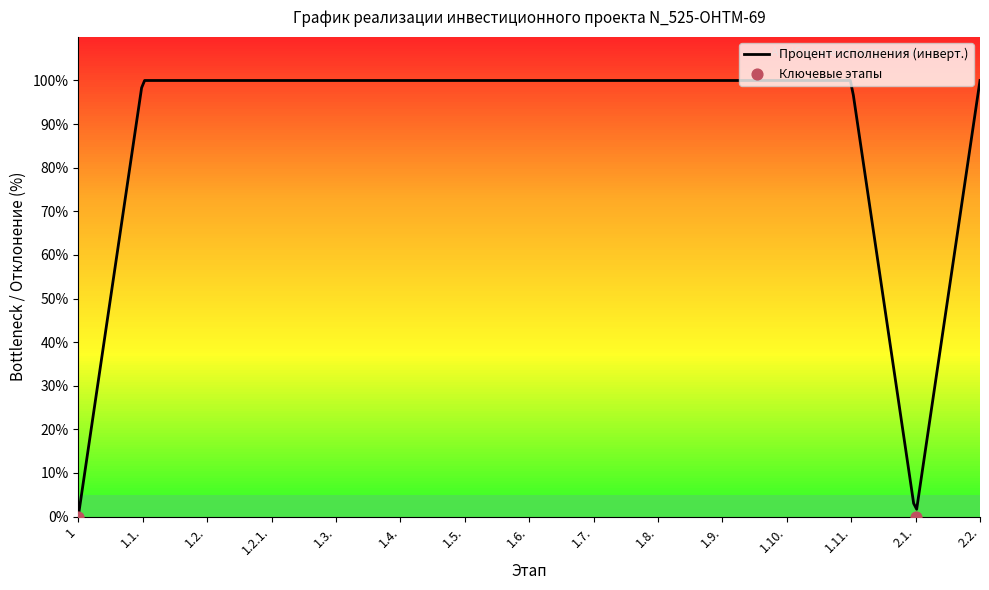

Which series has the largest total across all categories?

Percent ispolneniya